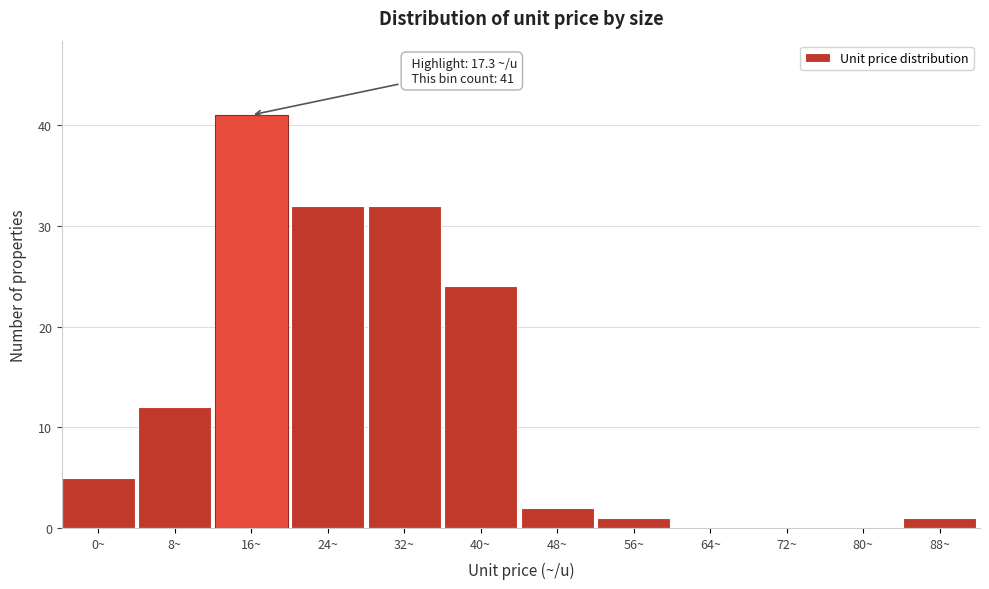

Reading left to right, what are all the values shown in this chart?

0~=5	8~=12	16~=41	24~=32	32~=32	40~=24	48~=2	56~=1	64~=0	72~=0	80~=0	88~=1